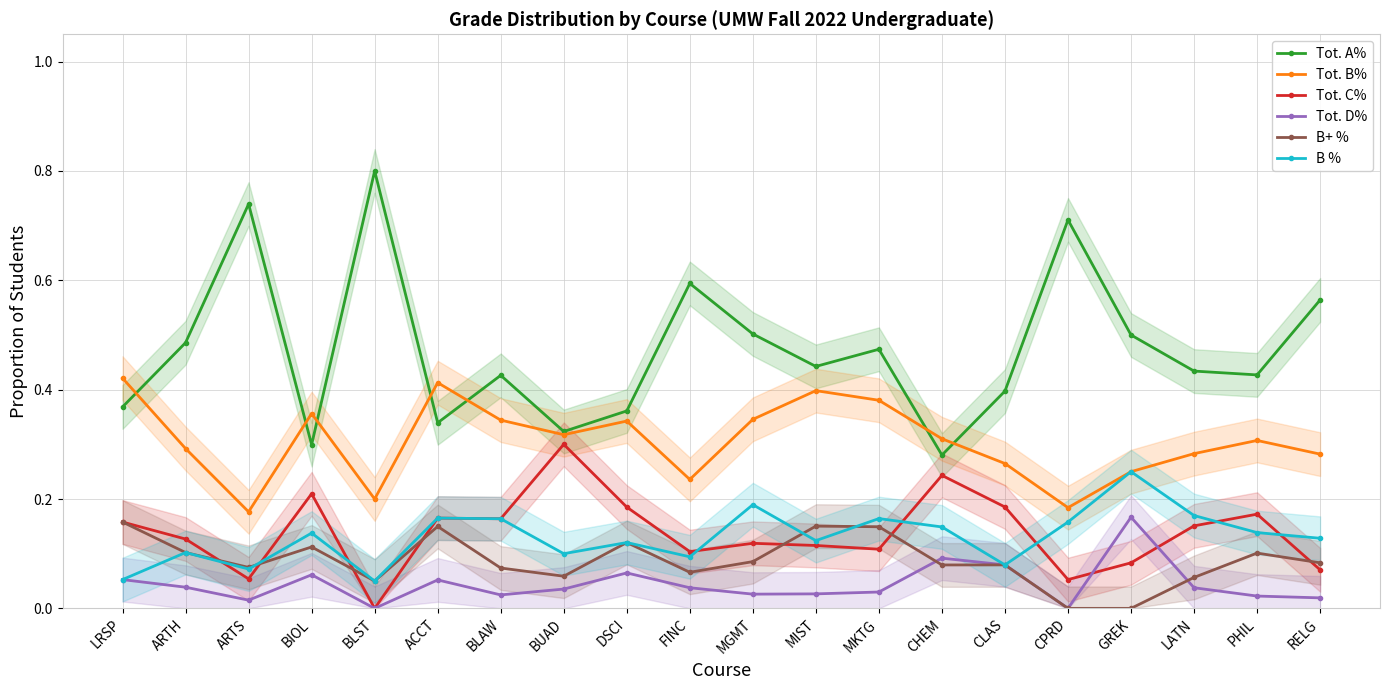

True or false: Tot. A% and B+ % cross at least once.

False